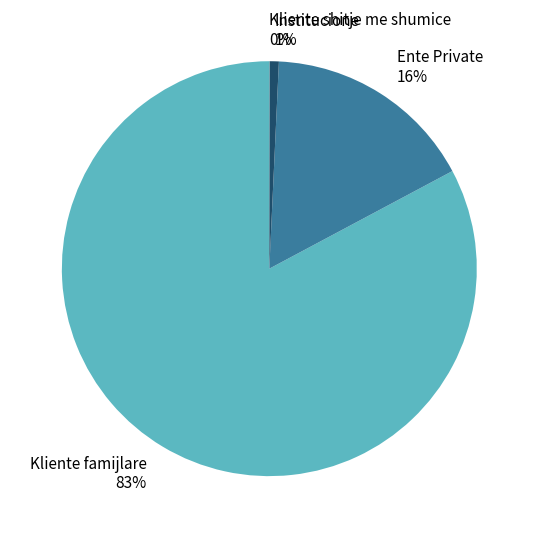

Does any single category account for the majority?

Yes